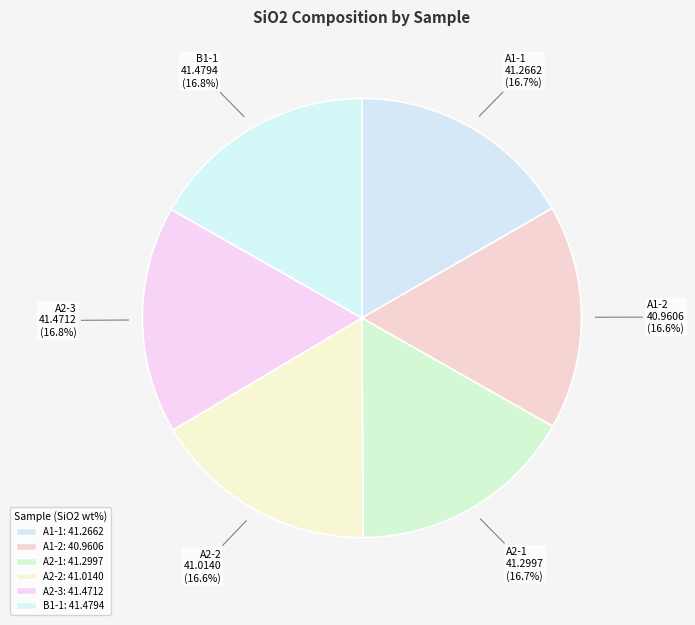

Approximately how many times larger is the value at B1-1 compared to A1-2?

1.0